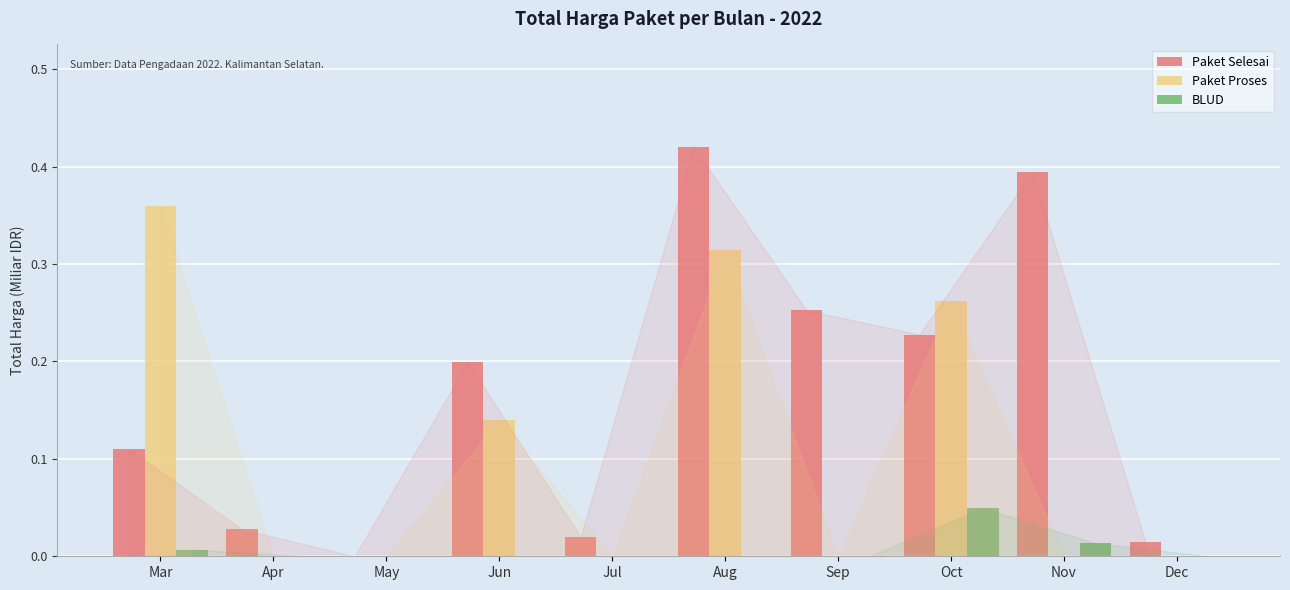

What is the sum of all Paket Proses values?

1.1